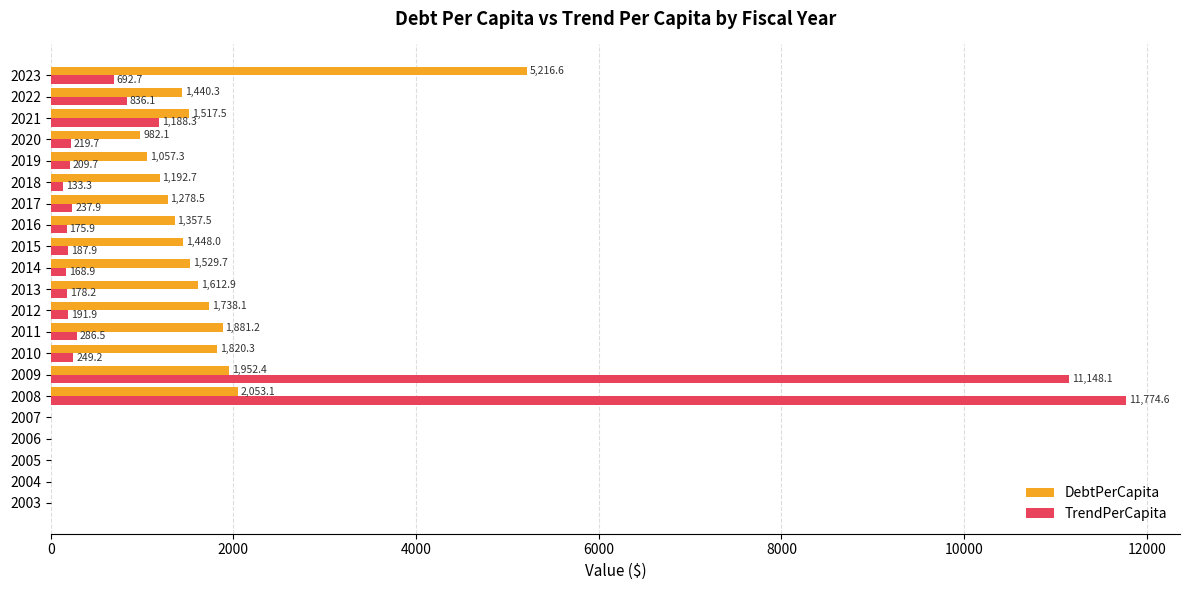

What is the total value across all series at 2010?

2069.5